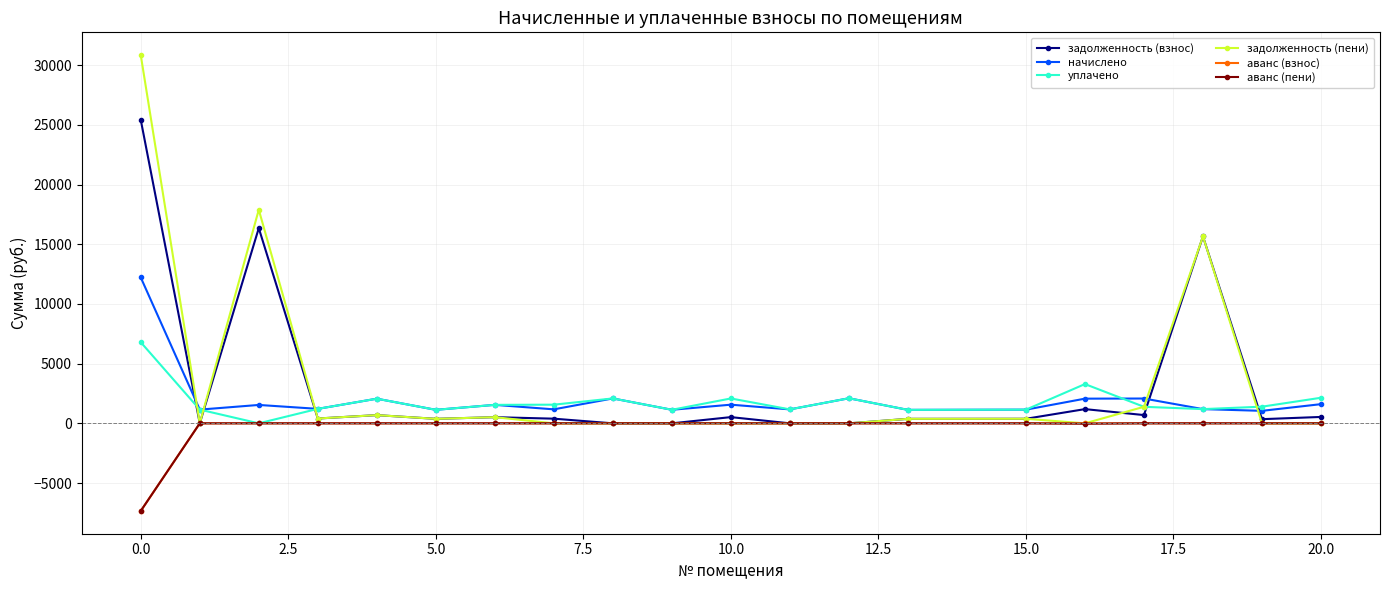

True or false: начислено and аванс (пени) intersect in this chart.

False